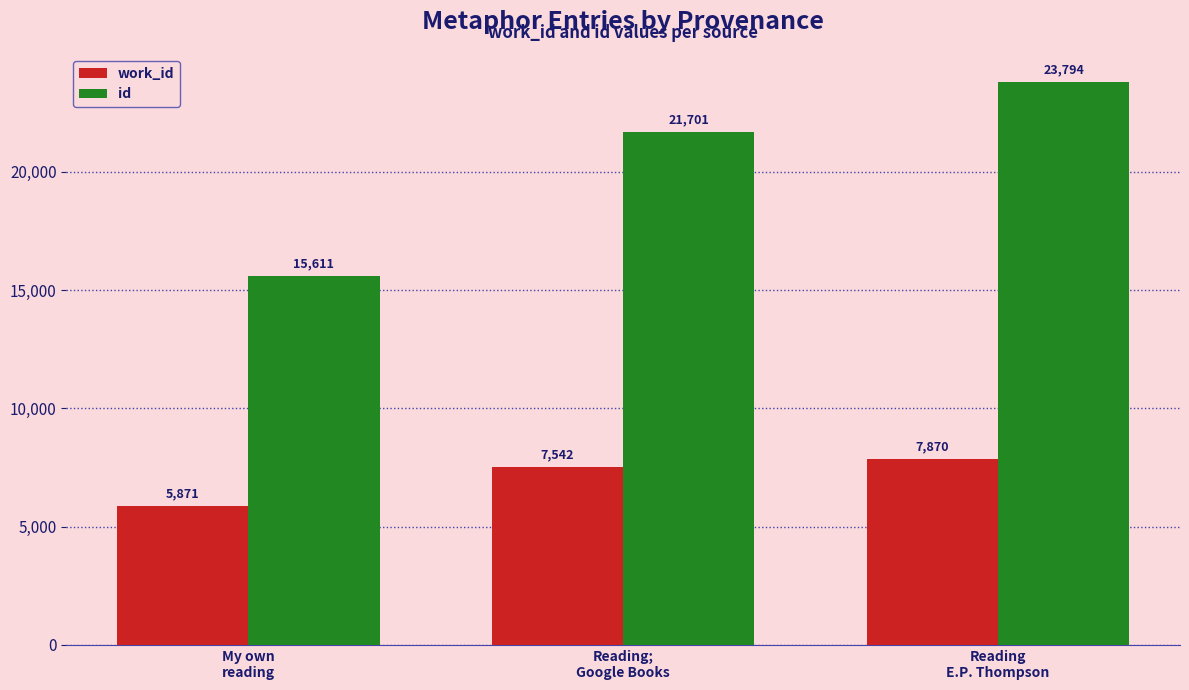

How many work_id values are between 5871 and 7870?

3